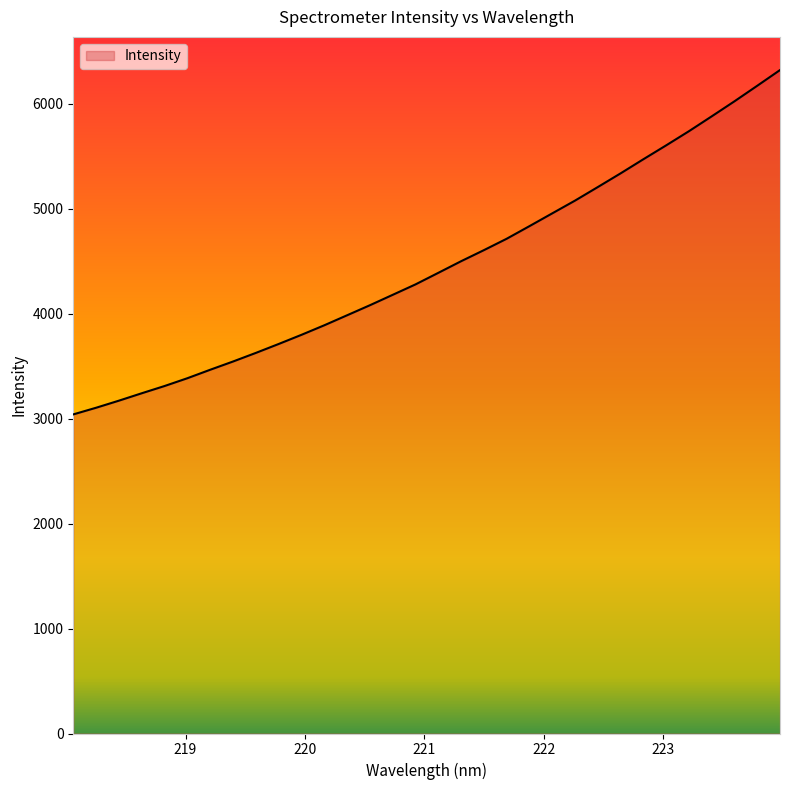

What is the greatest value displayed?

6318.5